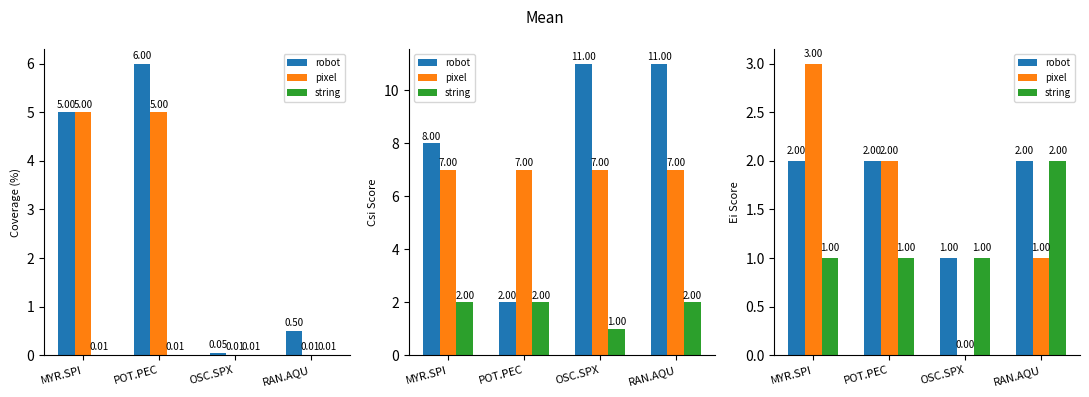

What is the label of the 1st bar from the left?

MYR.SPI